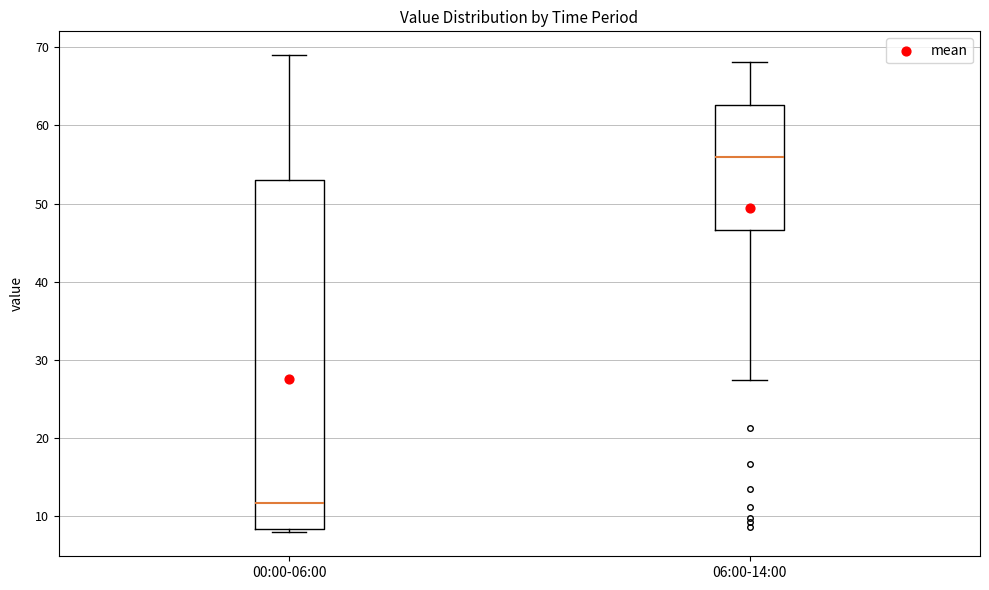

Which box is the tallest, from its lower edge to its upper edge?

00:00-06:00